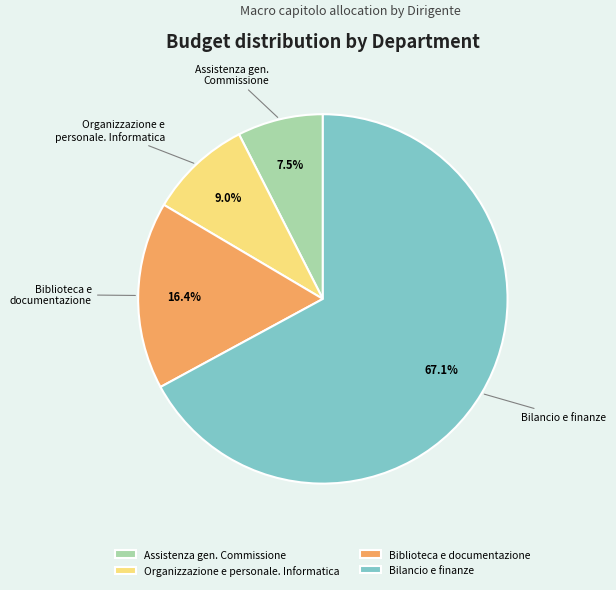

What is the largest slice in the pie chart?

Bilancio e finanze